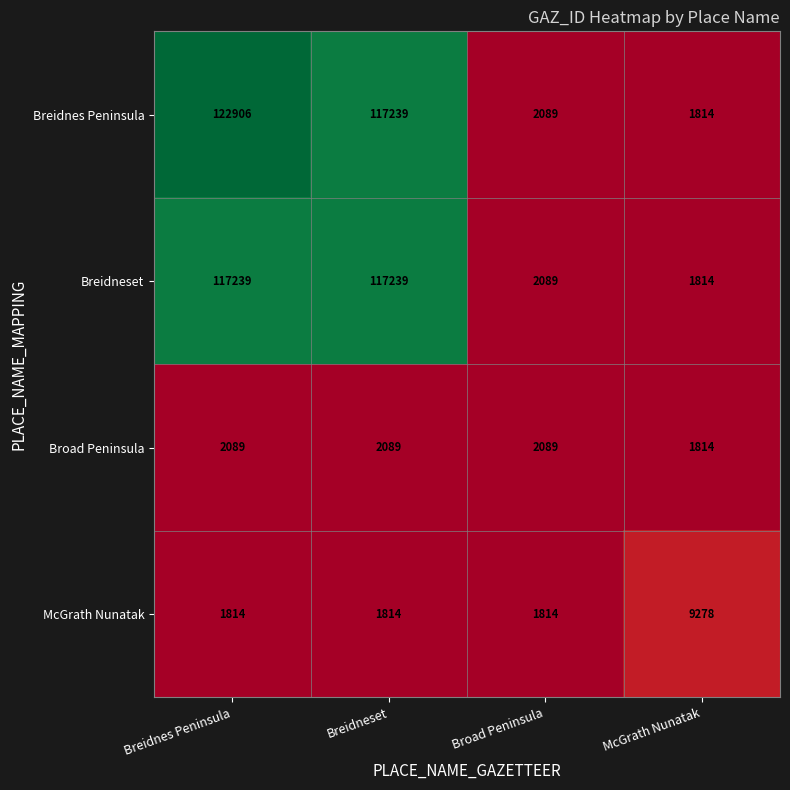

At how many categories does at least one series exceed 31306?

2